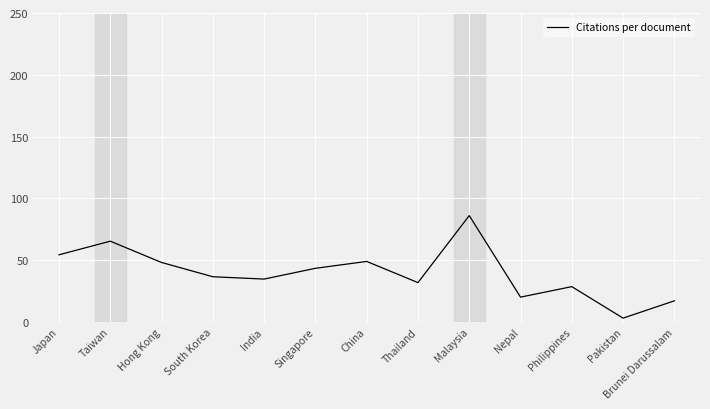

What is the maximum value shown in the chart?

86.0